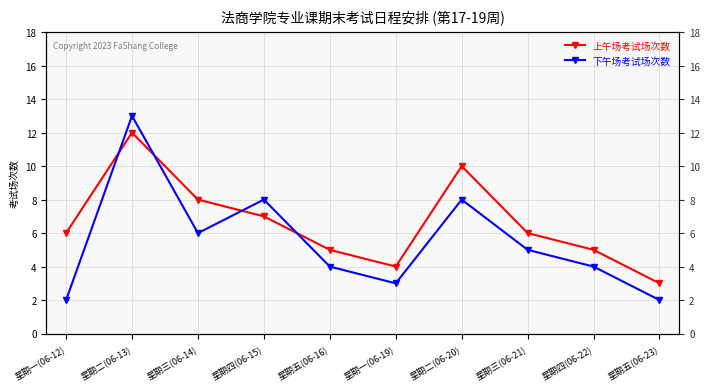

What is the spread (max minus min) of values at 星期五(06-16)?

1